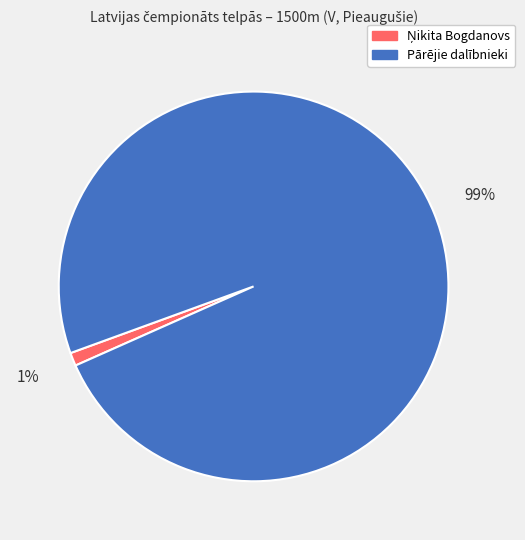

To the nearest percent, what is the difference between the largest and smallest slice percentages?

98%